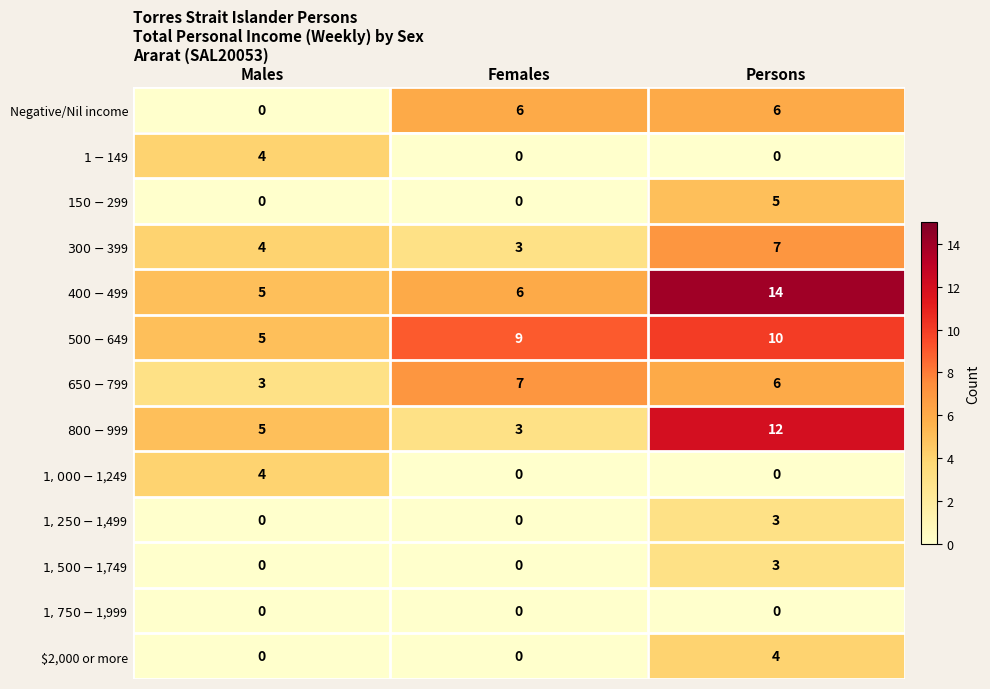

Which category has the highest value across all series?

Persons